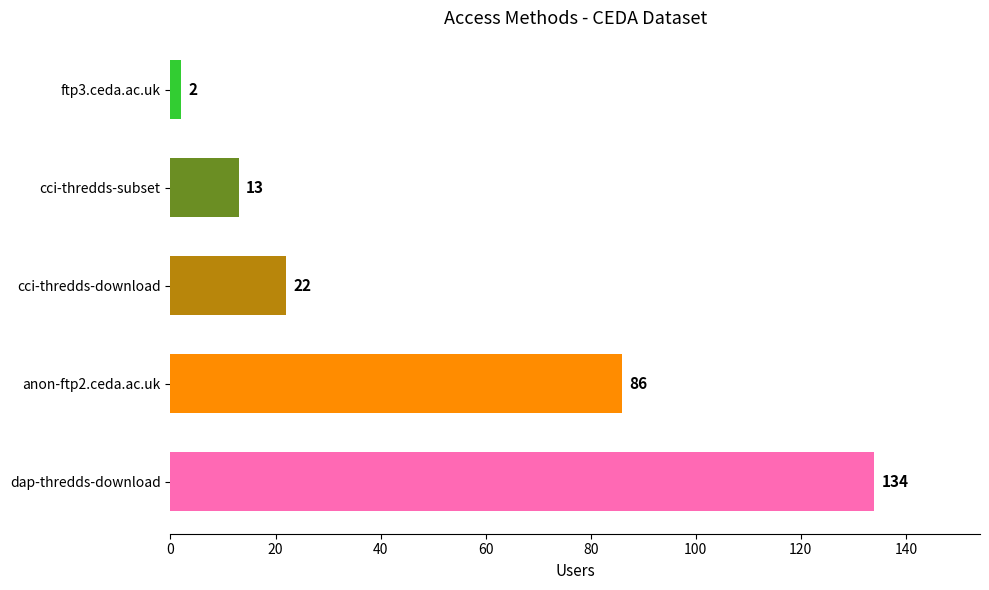

How many values are below 22?

2